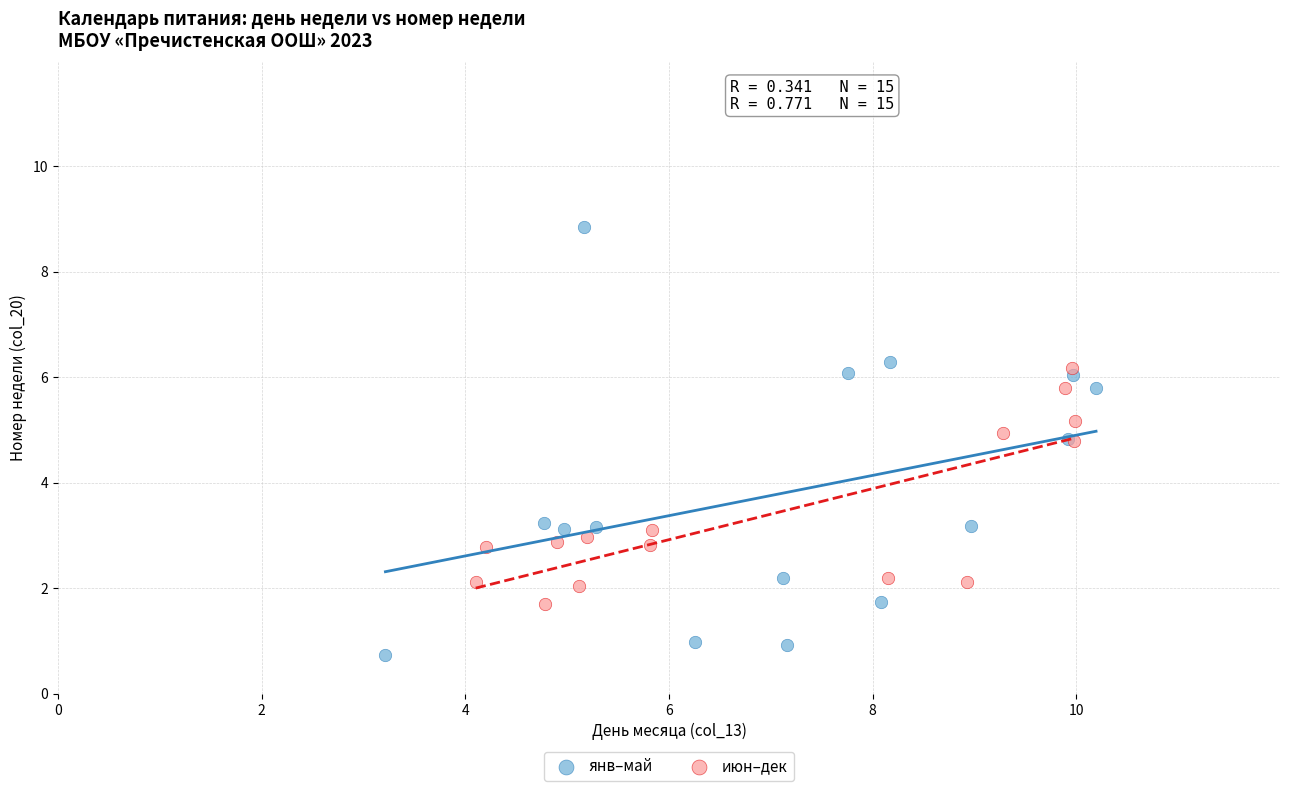

Which series reaches the minimum Y coordinate?

янв–май